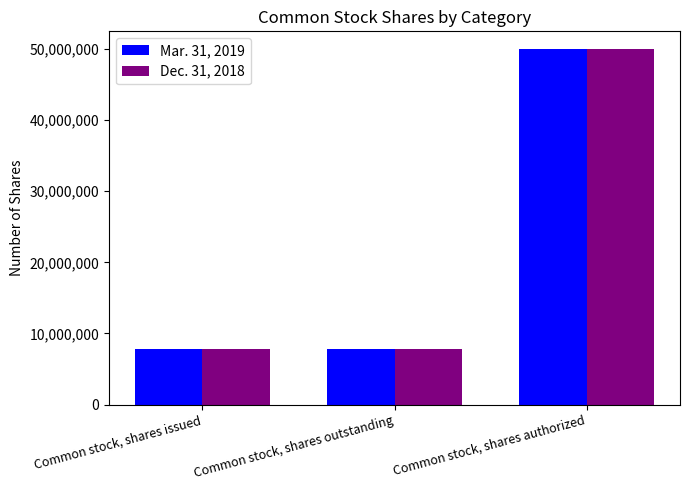

The value of Dec. 31, 2018 at Common stock, shares outstanding is 7816944. True or false?

True